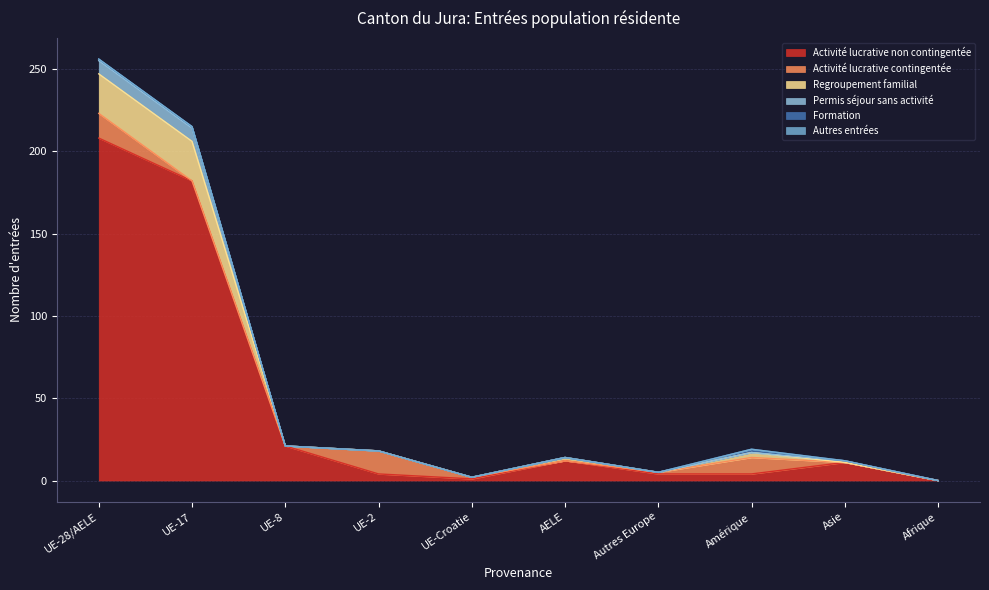

What is the maximum value for Activité lucrative non contingentée?

208